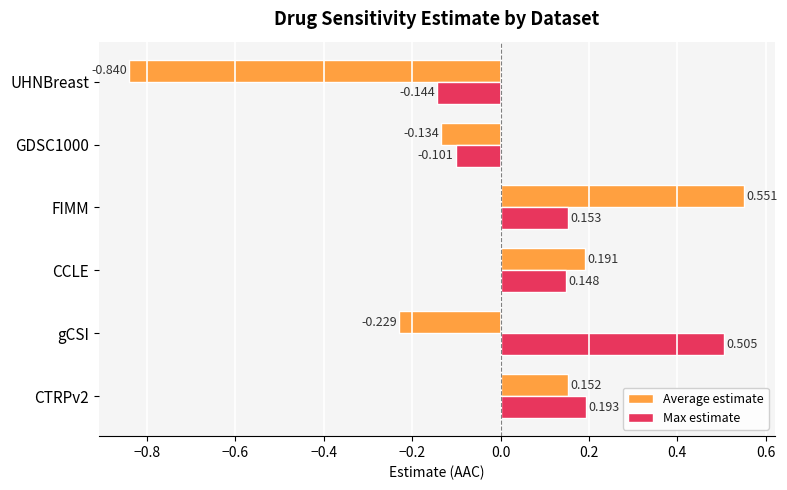

At which category is the sum across all series the highest?

FIMM